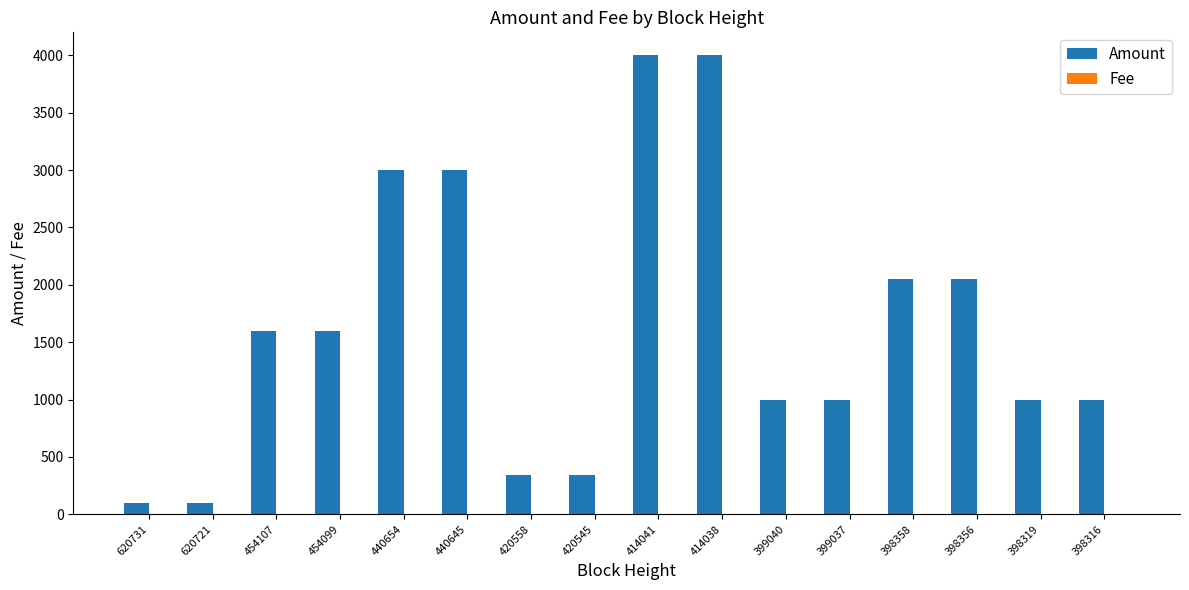

Between 414038 and 398316, which series saw the biggest shift?

Amount